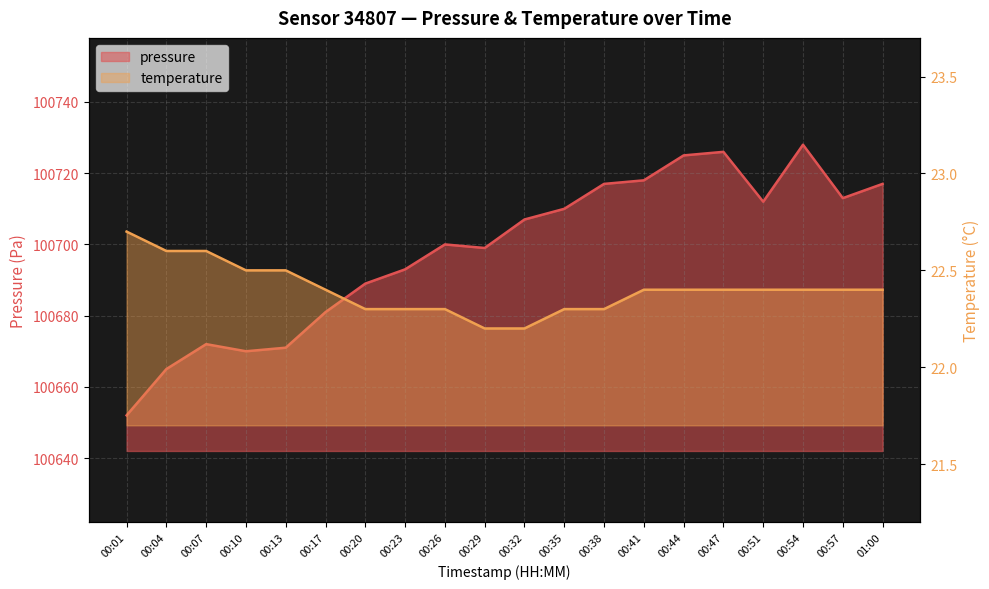

What is the minimum value shown in the chart?

22.2